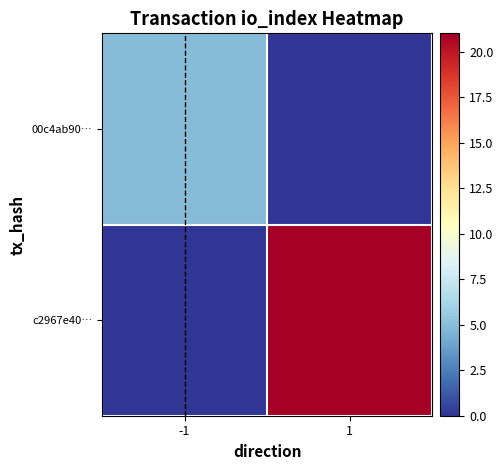

Which series has the largest total across all categories?

c2967e40…